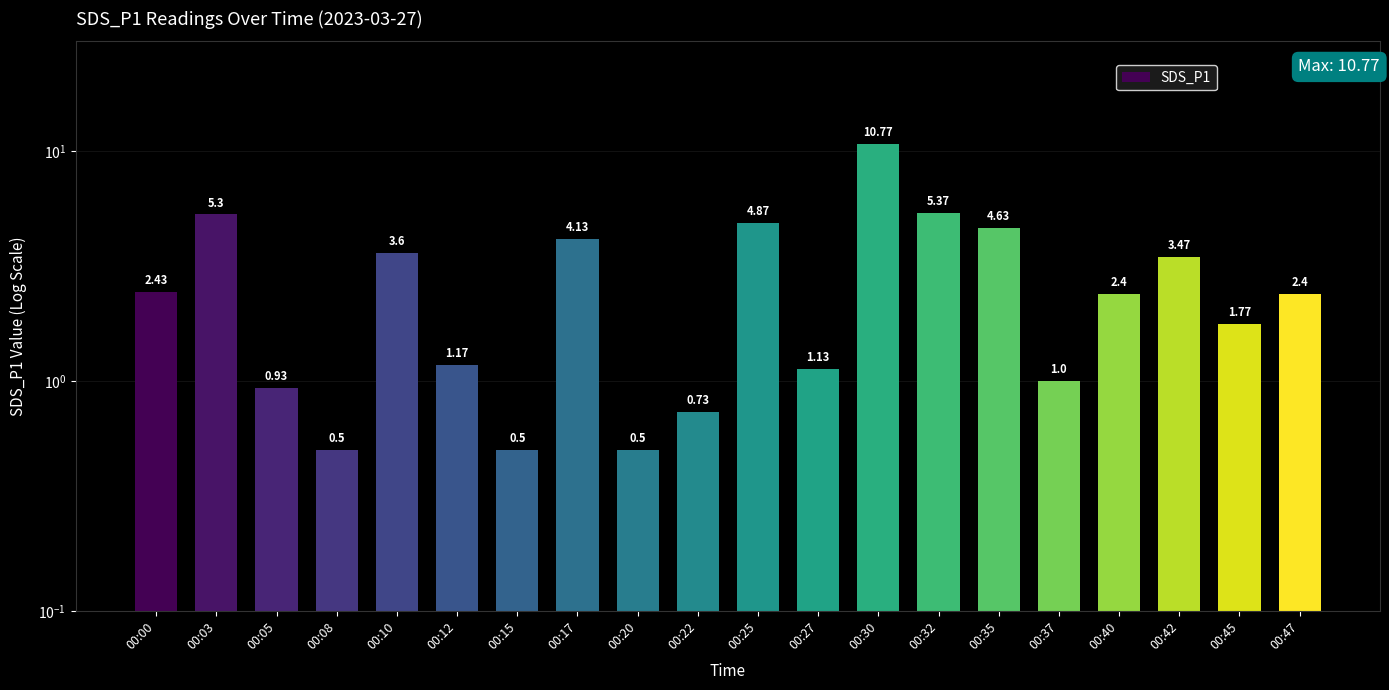

What is the value of the 8th bar from the left?

4.1